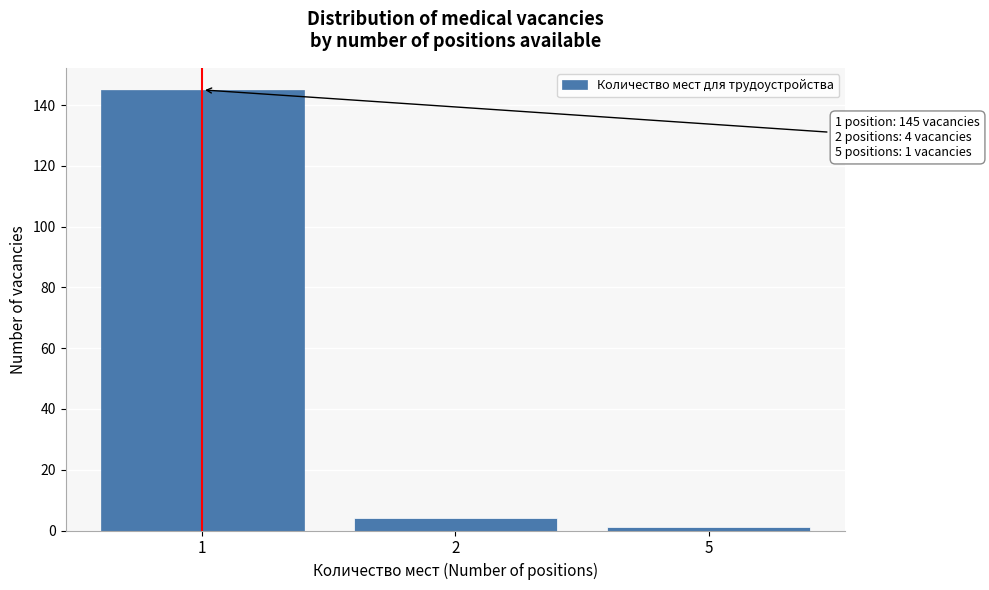

Reading left to right, what are all the values shown in this chart?

145	4	1